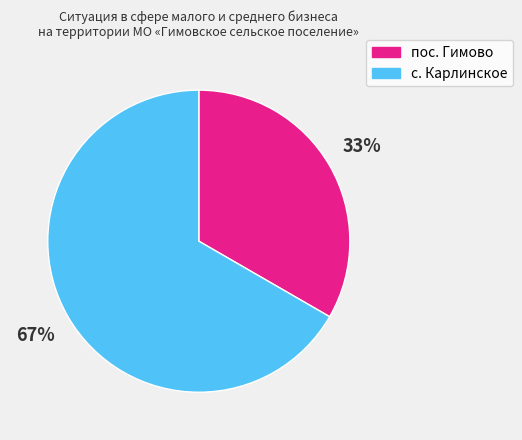

How many slices are in this pie chart?

2